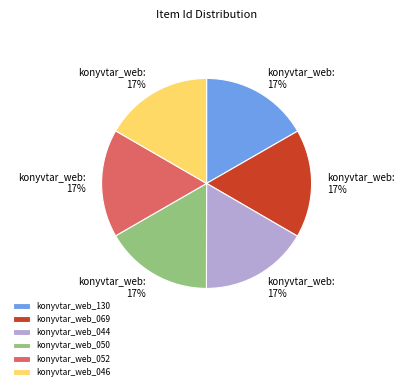

Combined, do konyvtar_web_052 and konyvtar_web_069 account for over 50%?

No